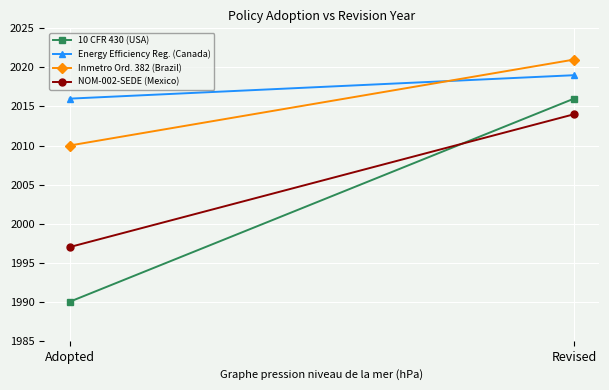

How many lines are shown in the chart?

4